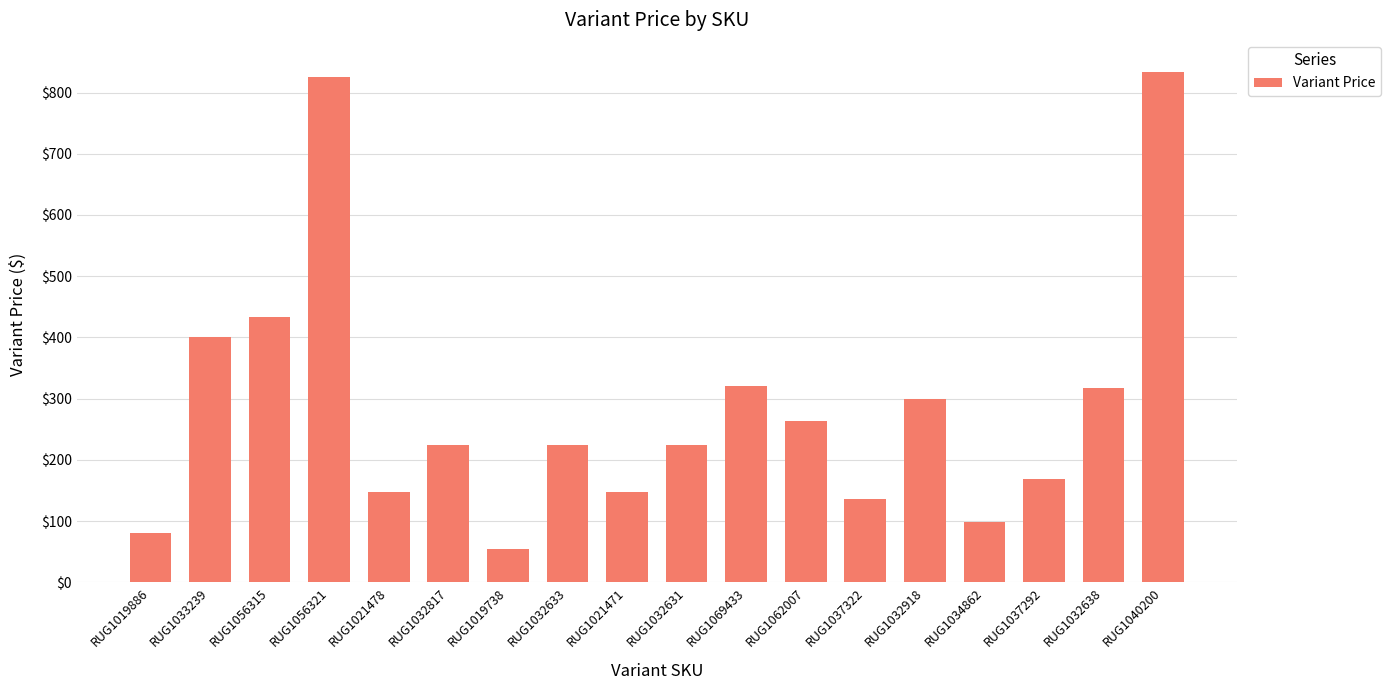

What position from the right is RUG1056321?

15